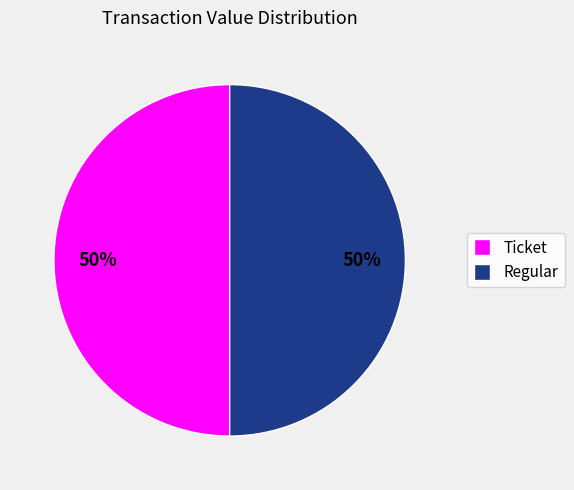

How many segments does this pie chart have?

2